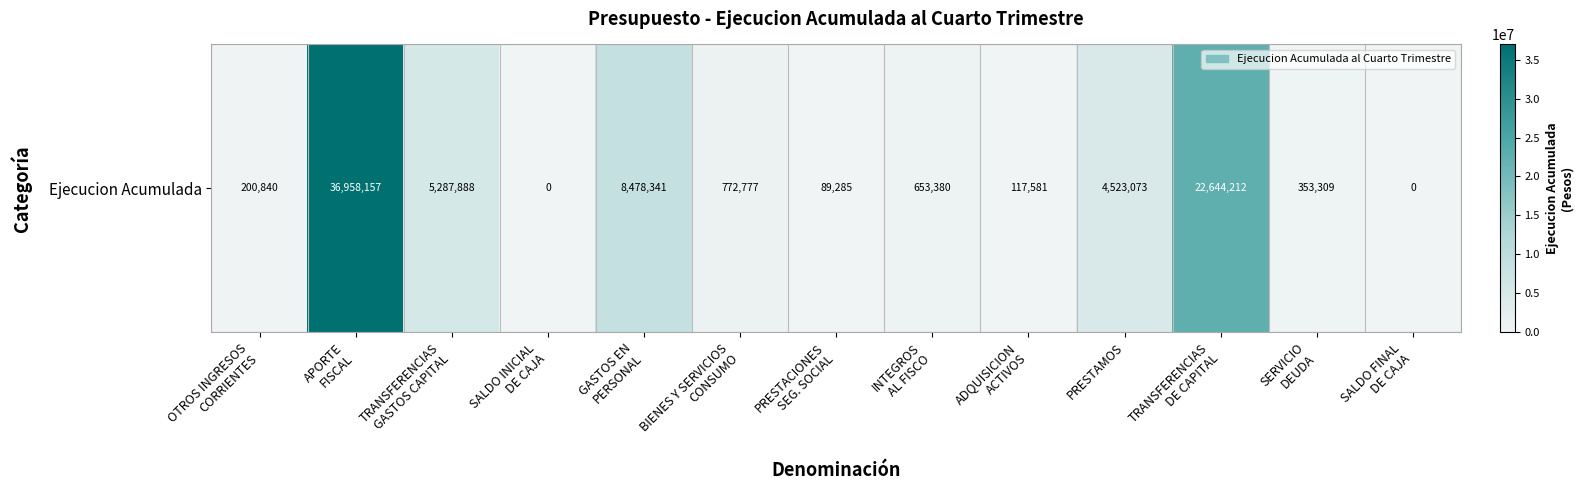

What is the change in value from TRANSFERENCIAS
GASTOS CAPITAL to SALDO INICIAL
DE CAJA?

-5287888